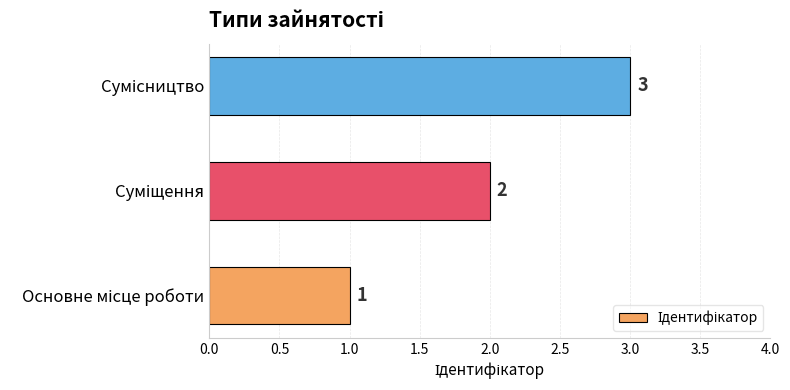

How many values are between 1 and 3?

3